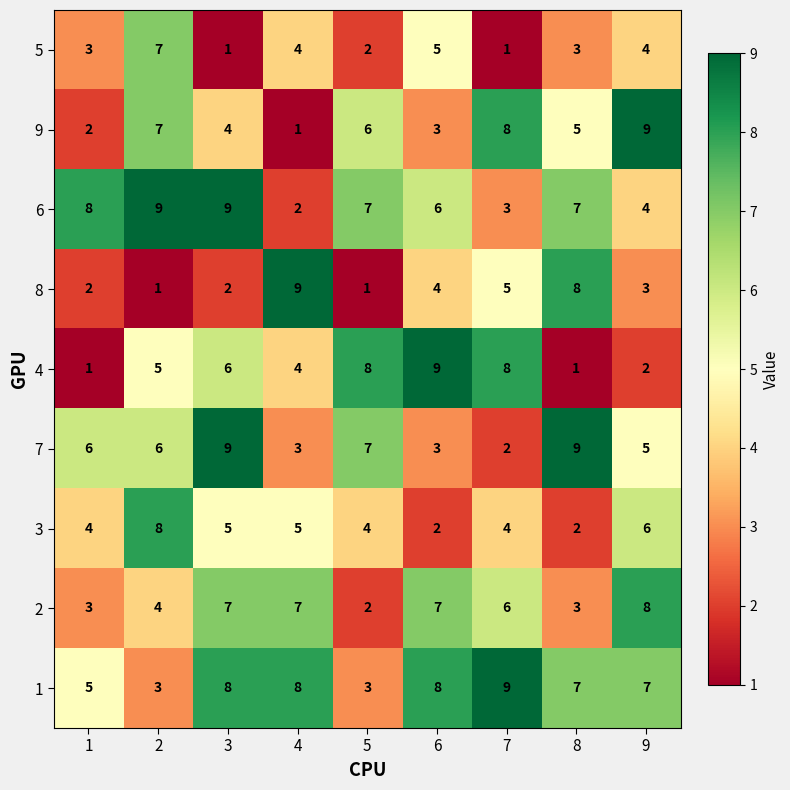

At which category is the sum across all series the highest?

3